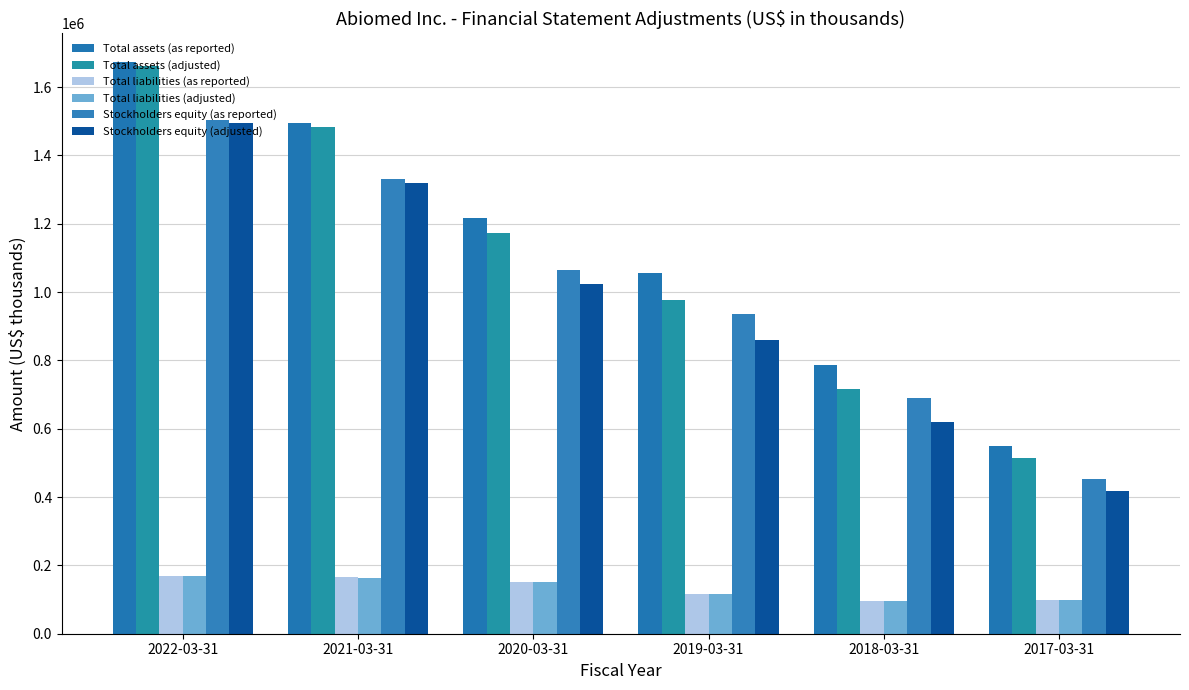

At how many categories does at least one series exceed 148069?

6